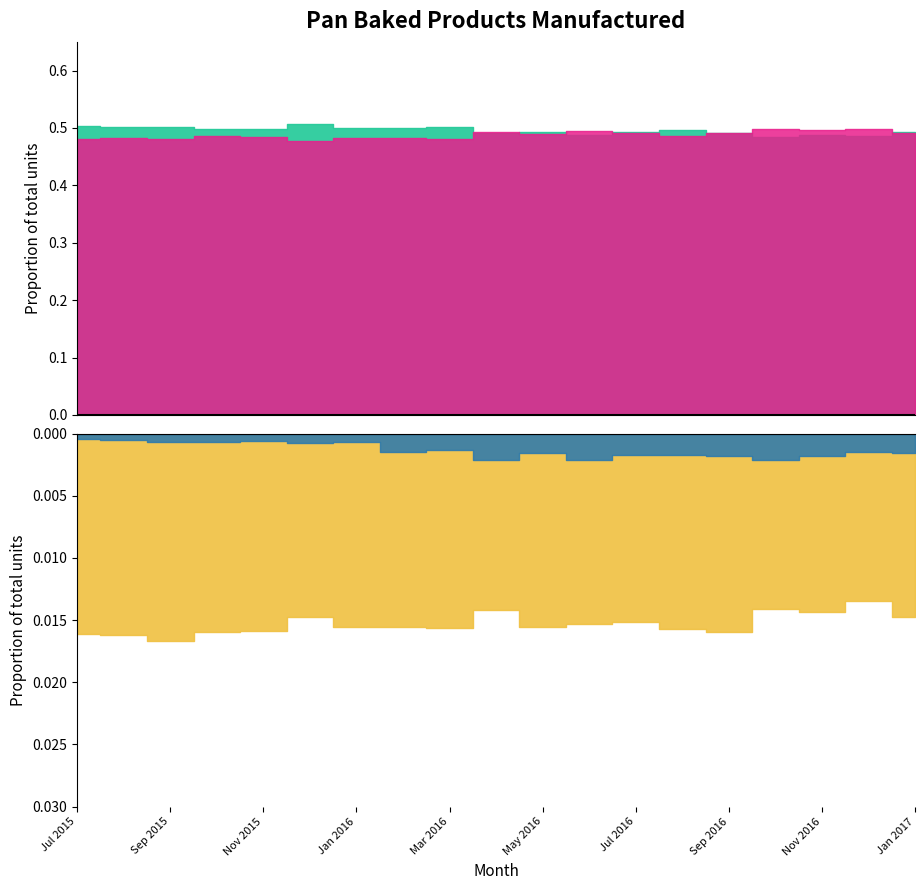

Which series has the largest total across all categories?

White Bread